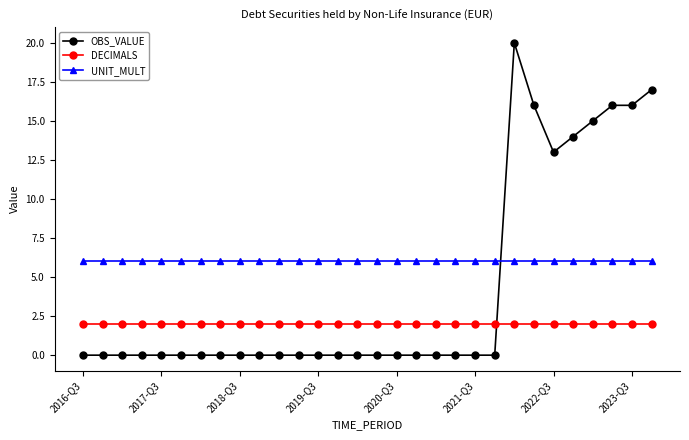

What is the average value of the UNIT_MULT series?

6